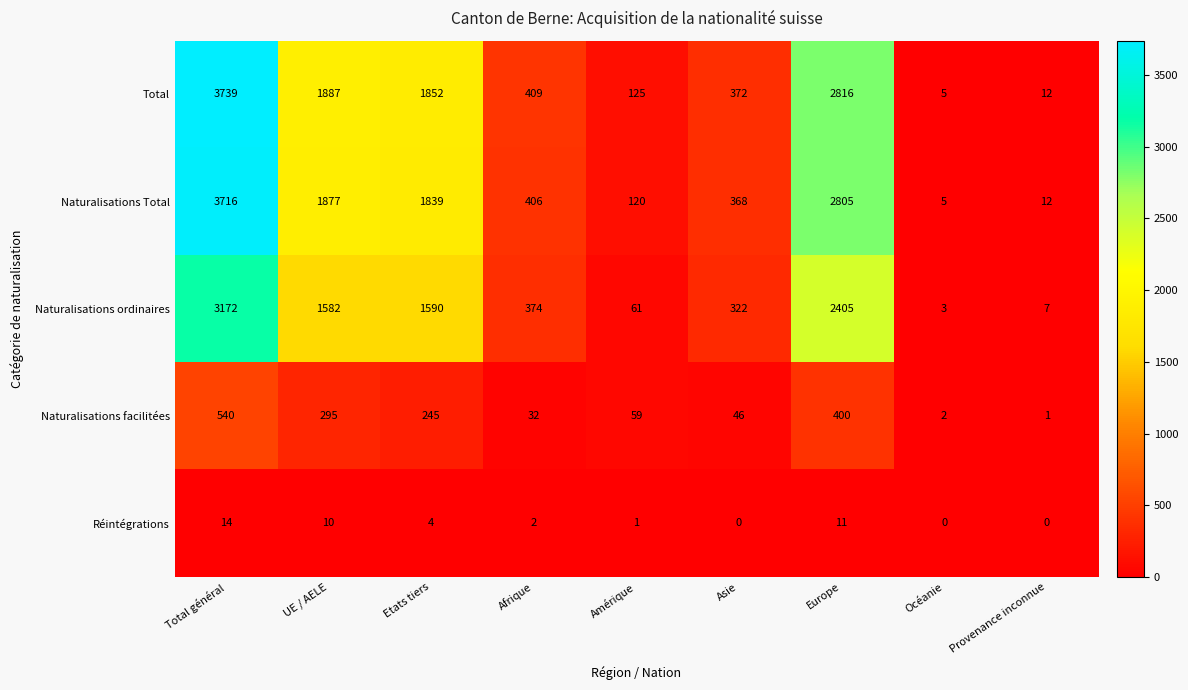

How many data points does each series have?

9